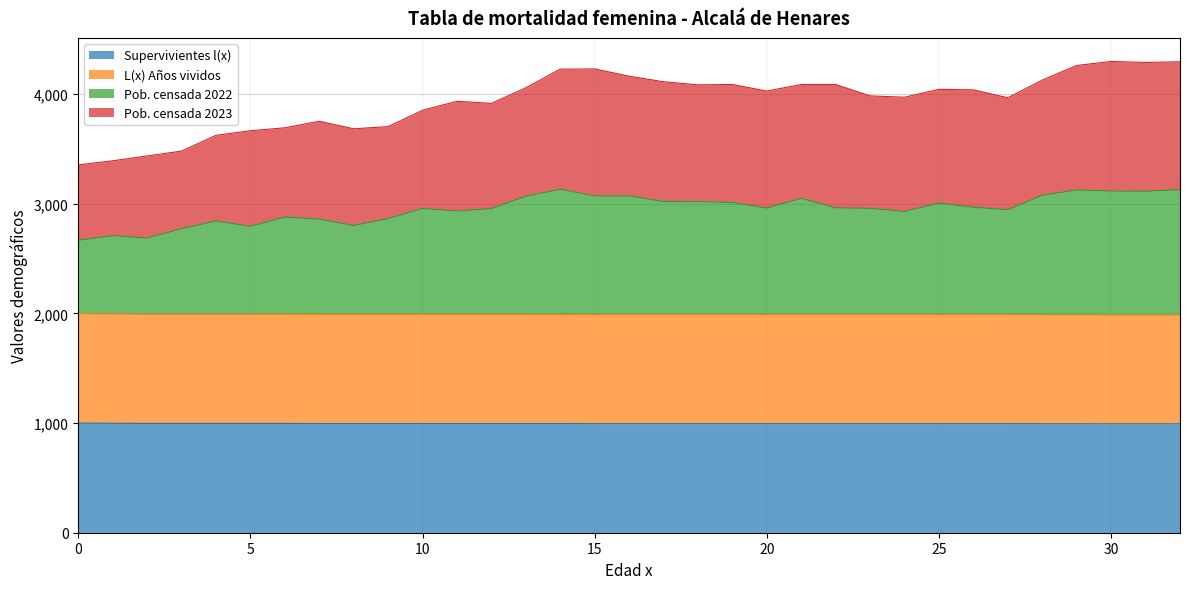

What is the sum of the Supervivientes l(x) values at 20 and 6?

1992.1